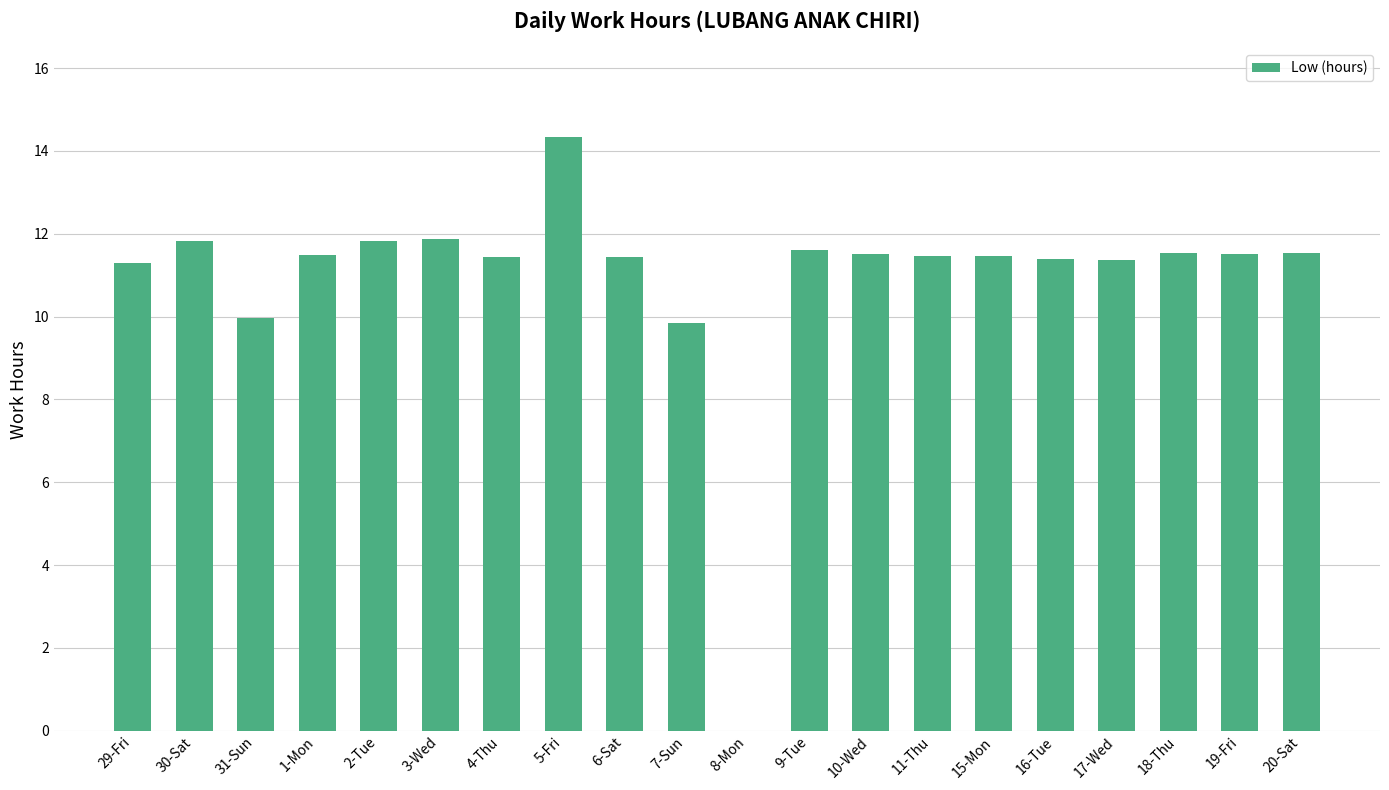

Which has a higher value, 10-Wed or 17-Wed?

10-Wed